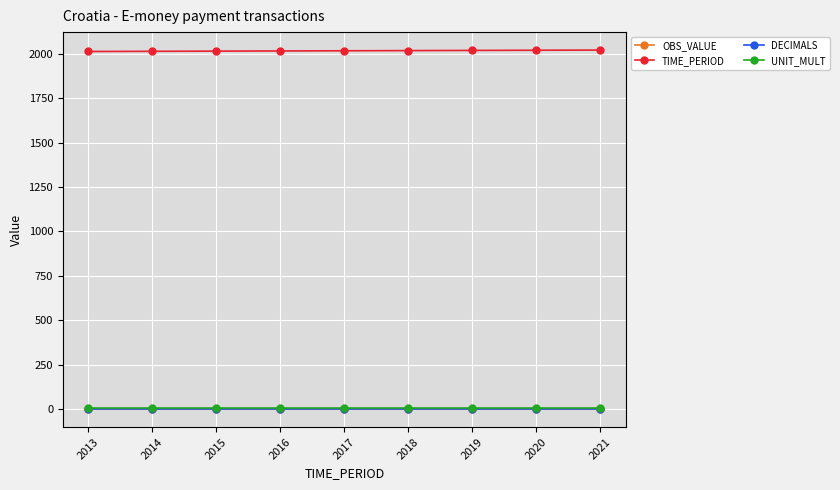

Which series has the largest total across all categories?

TIME_PERIOD